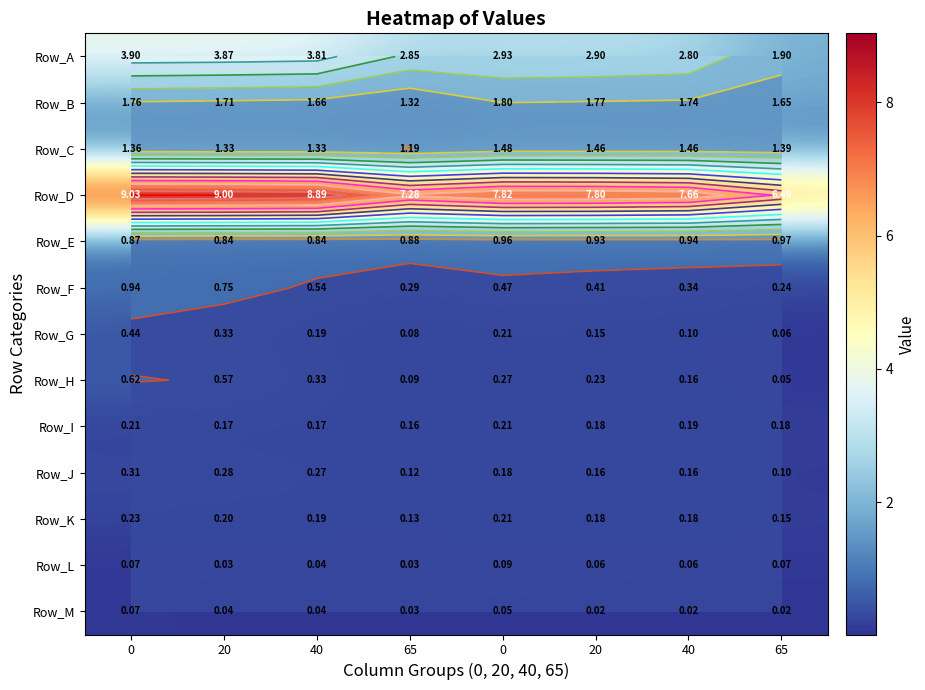

The value of row_4 at 65 is 0.9. True or false?

True